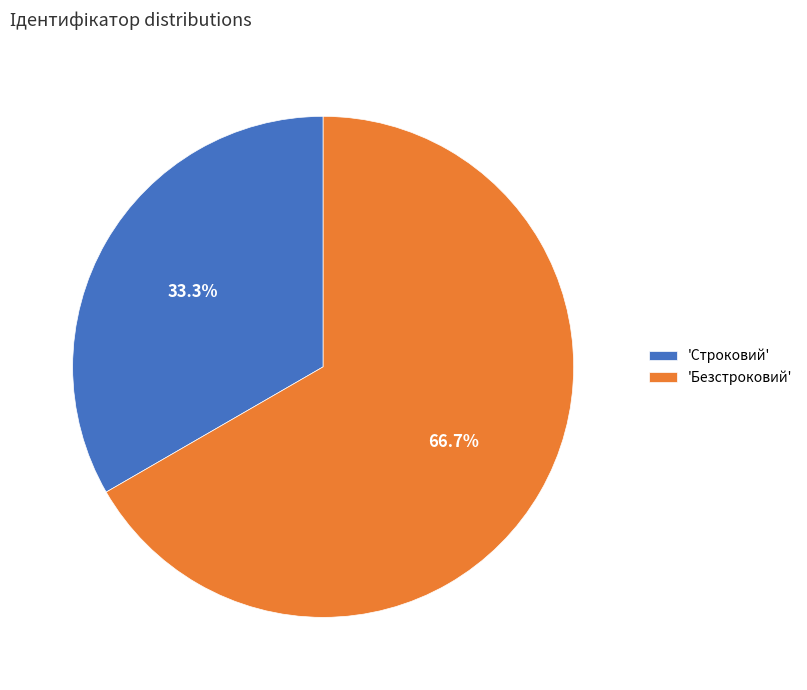

Combined, what portion of the pie is 'Безстроковий' and 'Строковий'?

100.0%